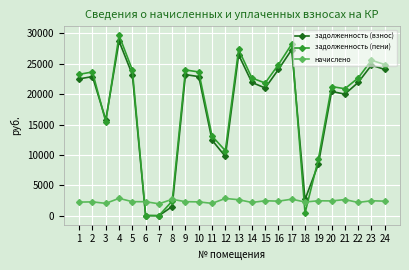

At which label is задолженность (взнос) closest to 14363?

3